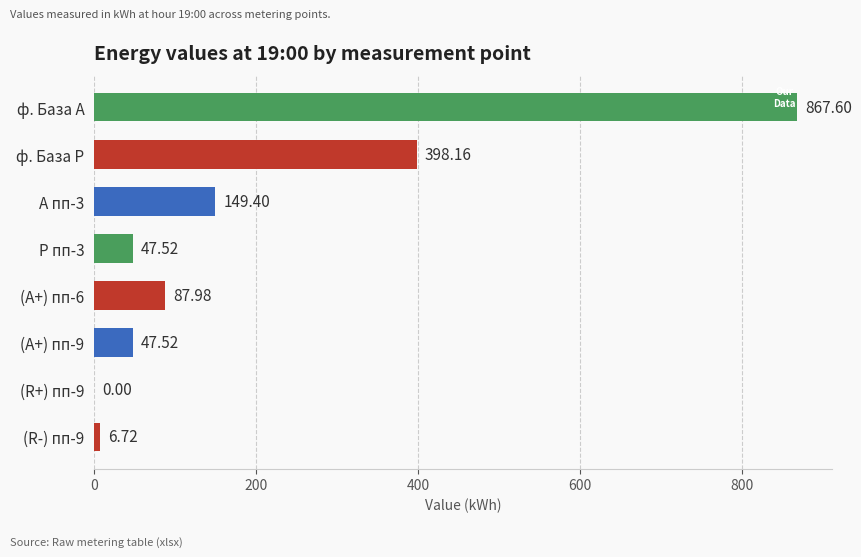

Are the bars horizontal?

Yes